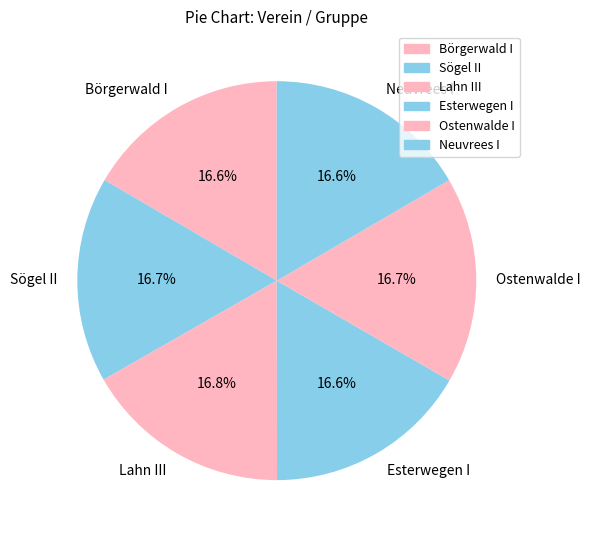

The Neuvrees I slice represents 31% of the pie. True or false?

False